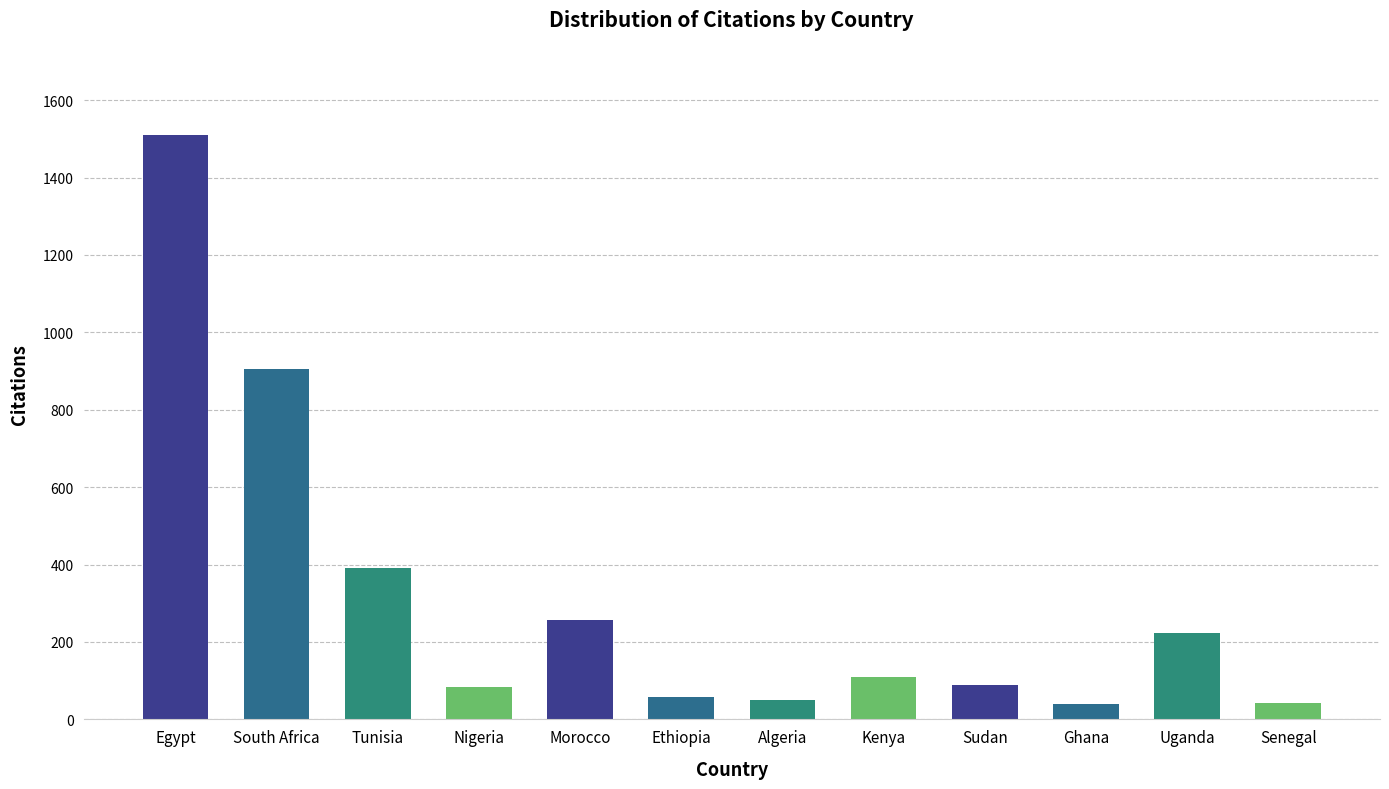

What is the difference between the second highest and second lowest values?

861